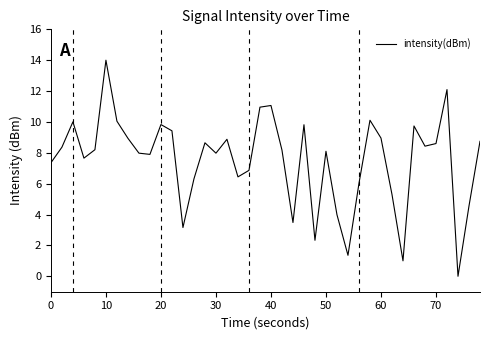

What is the maximum value shown in the chart?

14.0